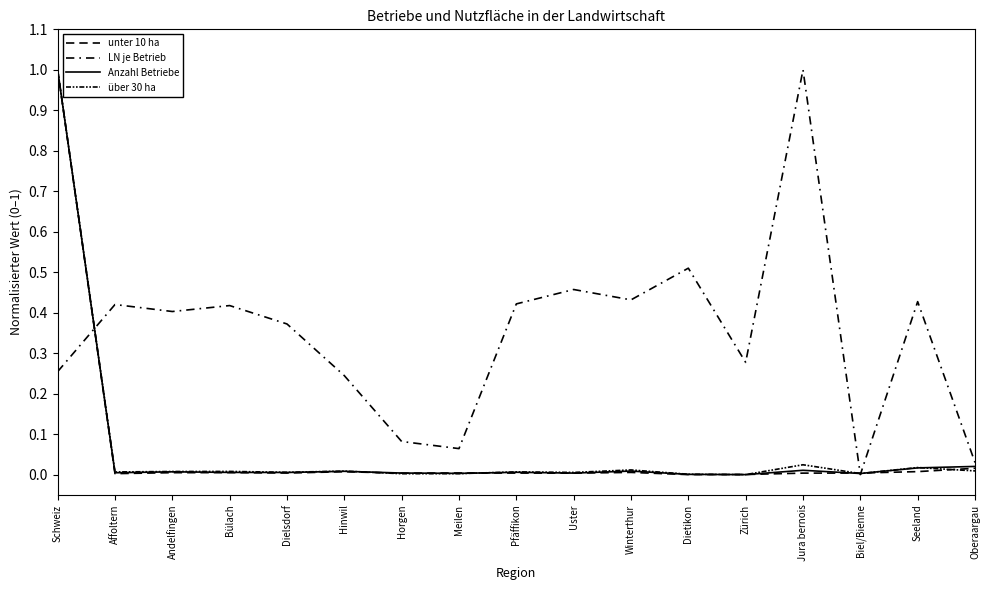

Which series ends up on top after the final intersection of unter 10 ha and über 30 ha?

unter 10 ha